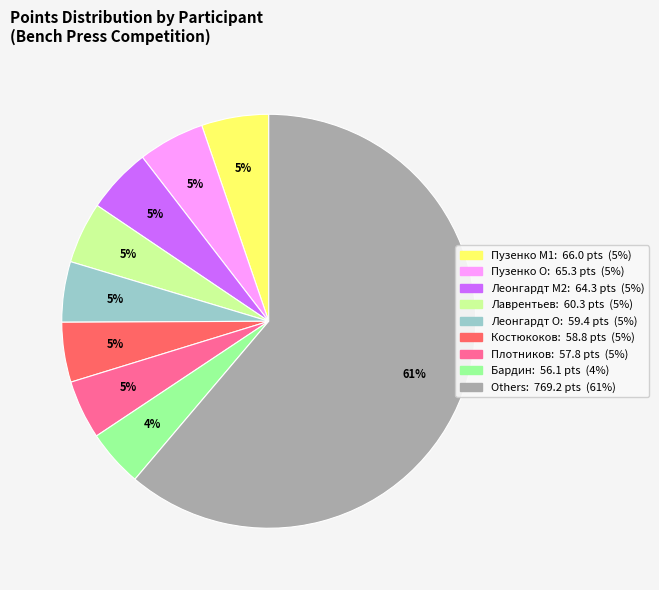

Count the number of slices in the pie.

9